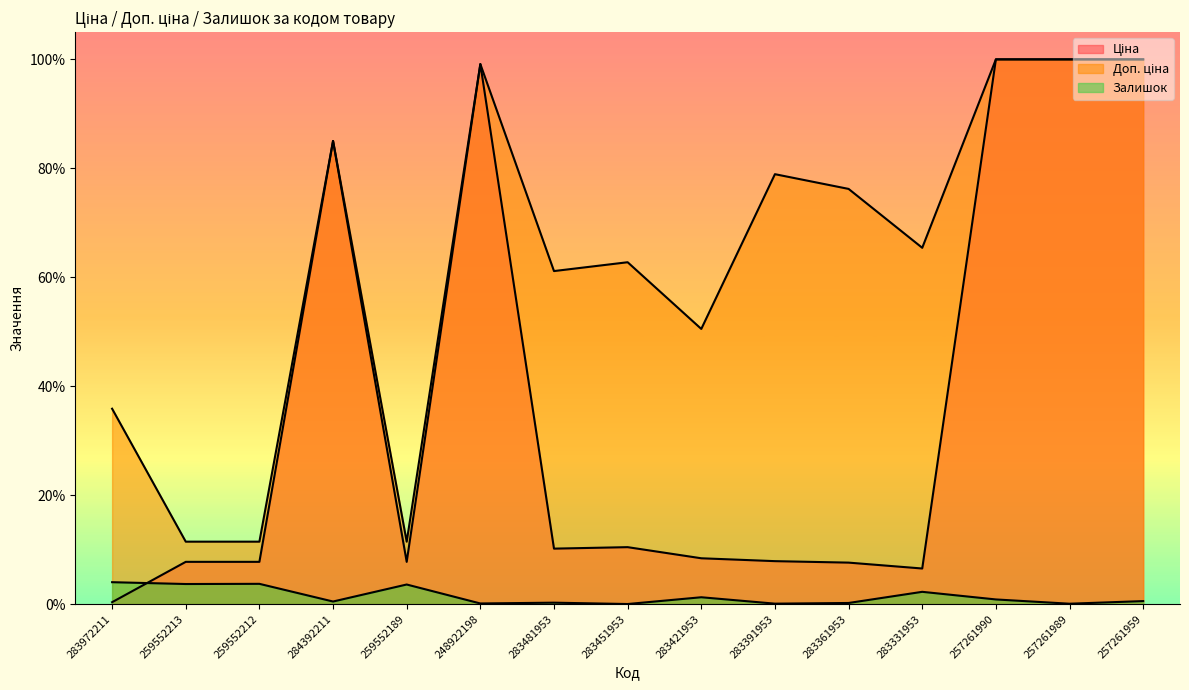

Where do Залишок and Ціна first cross each other?

283972211 and 259552213